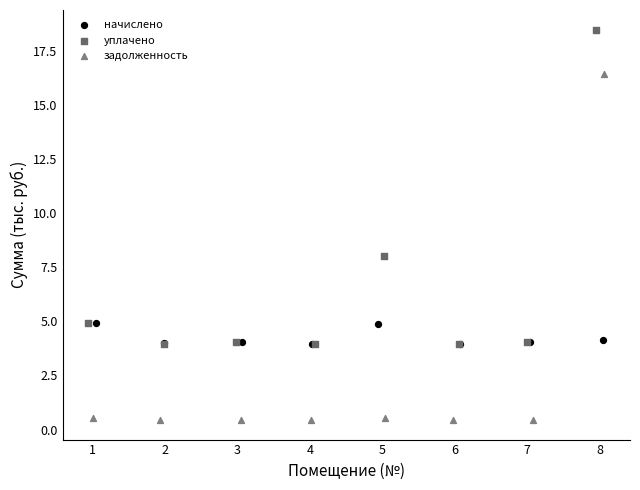

Which series reaches the minimum Y coordinate?

задолженность